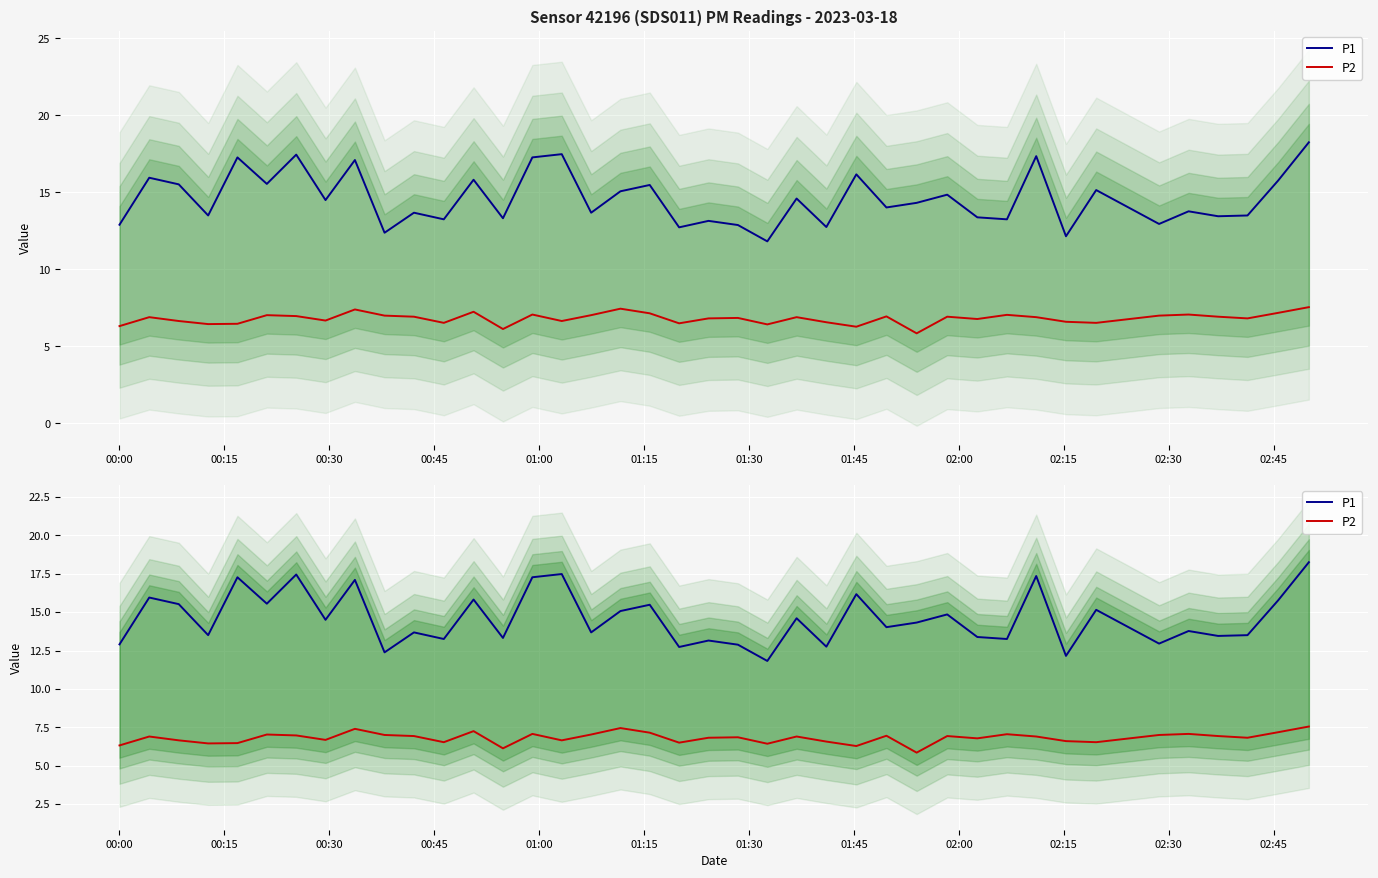

At how many categories does at least one series exceed 7?

40